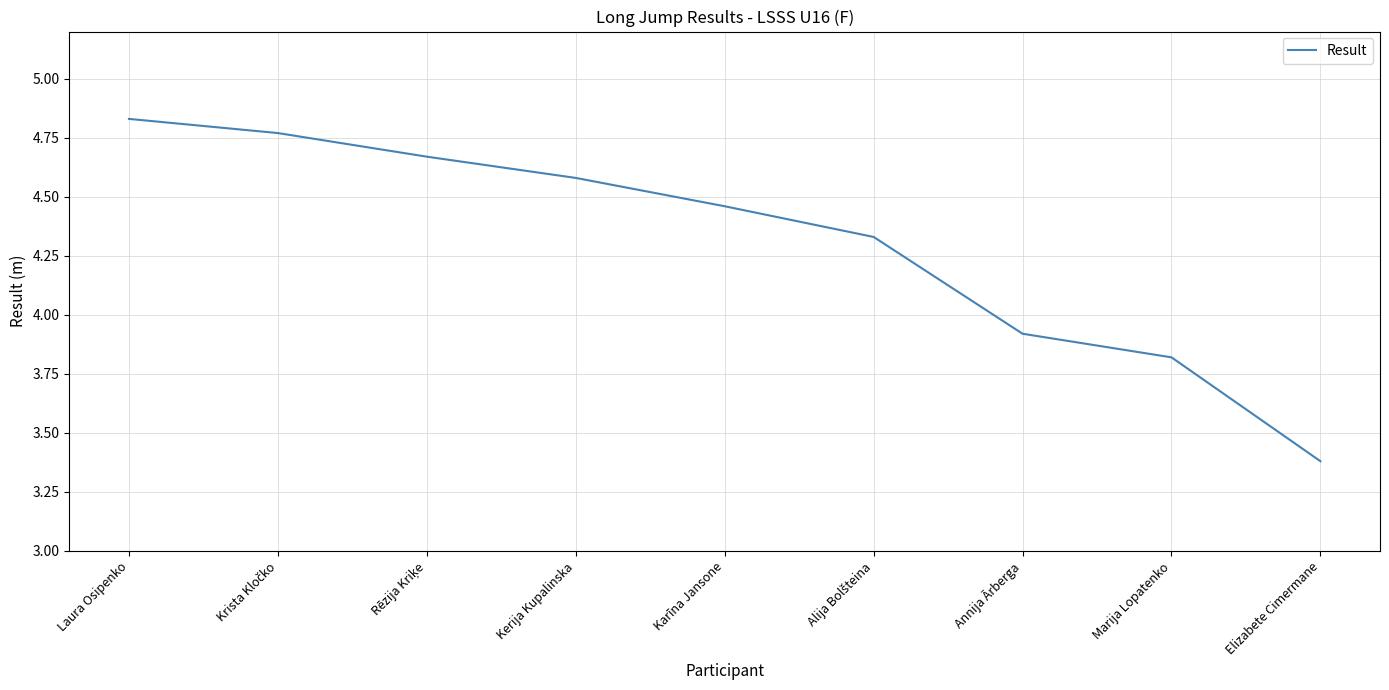

What is the change in value from Kerija Kupalinska to Marija Lopatenko?

-0.8